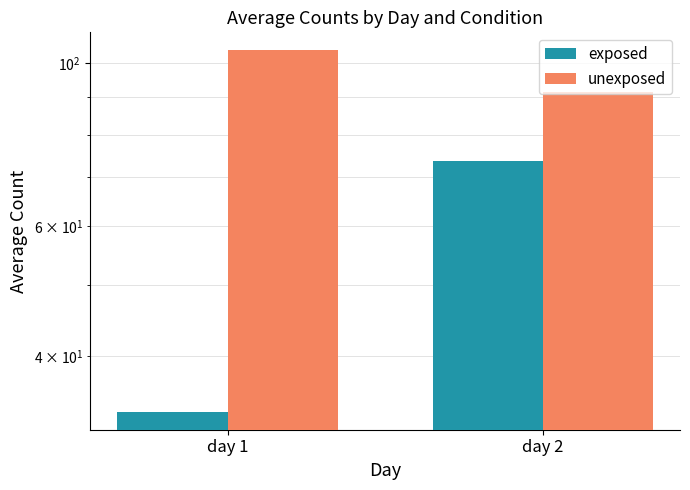

At day 1, list the series in order from largest to smallest.

unexposed, exposed